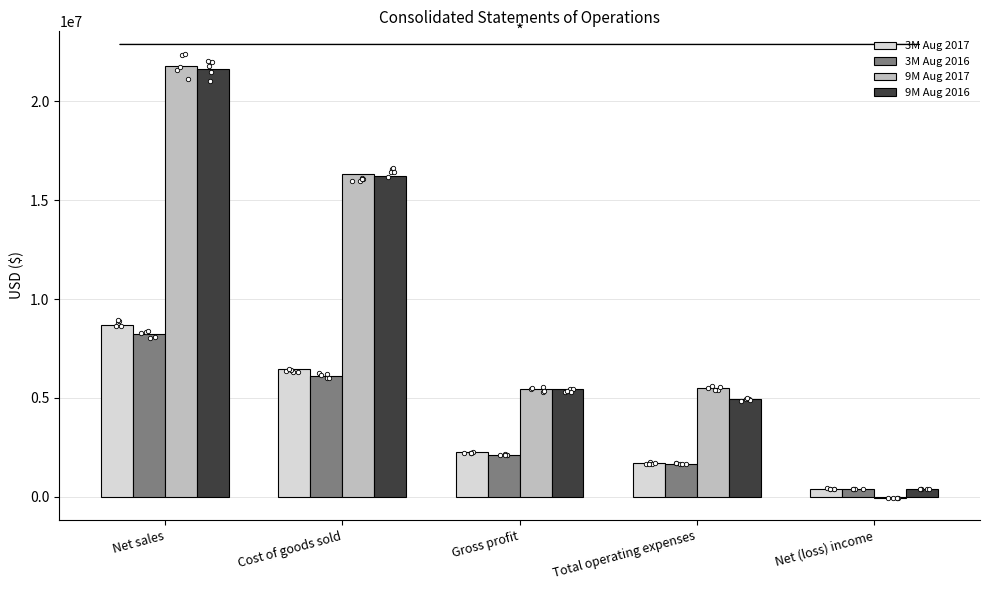

Is the value of 9M Aug 2017 at Total operating expenses greater than the value of 3M Aug 2017 at Cost of goods sold?

No